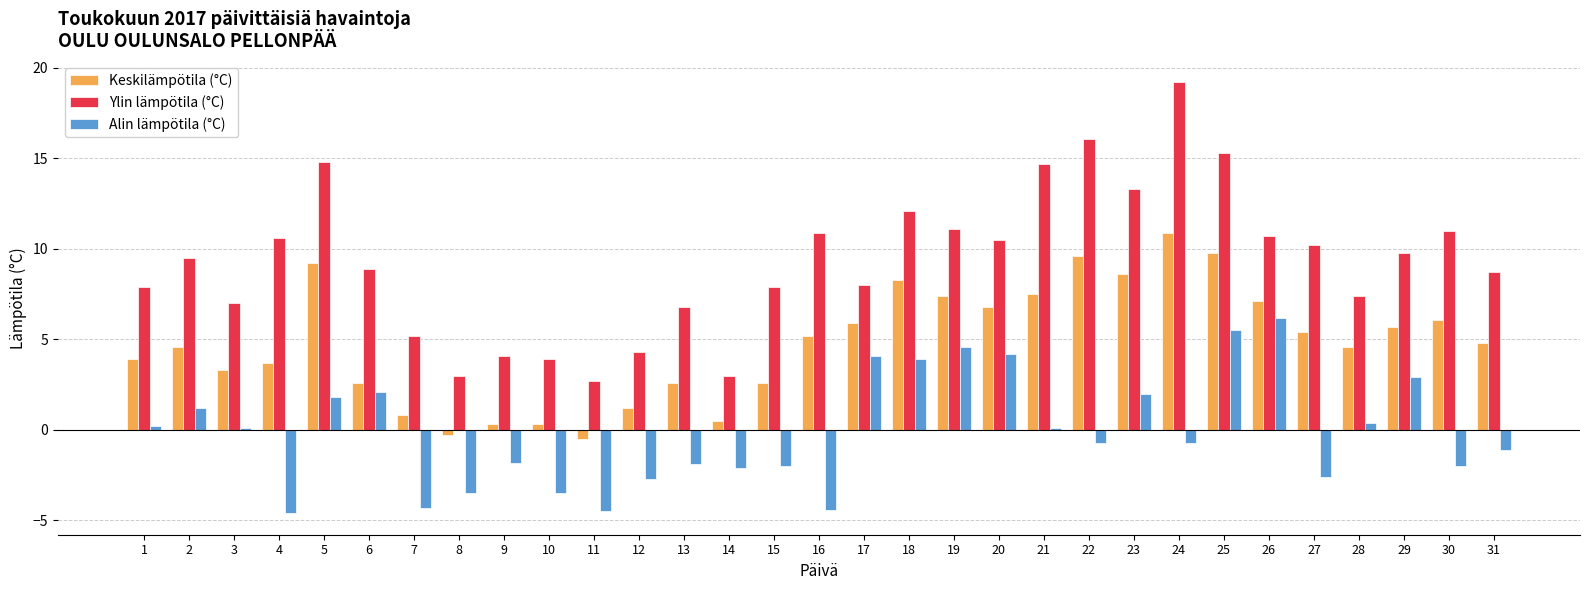

Which series has the widest spread of values?

Ylin lämpötila (°C)